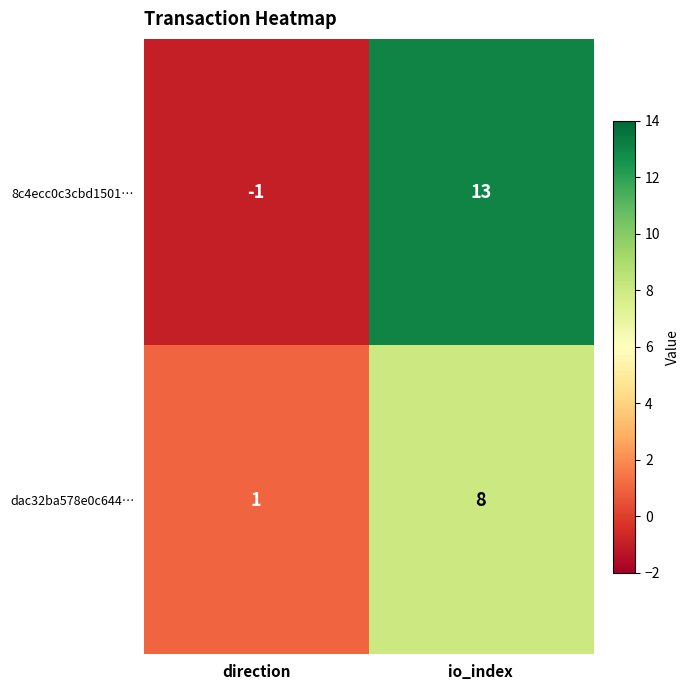

True or false: dac32ba578e0c644… has a value of 2 at direction.

False